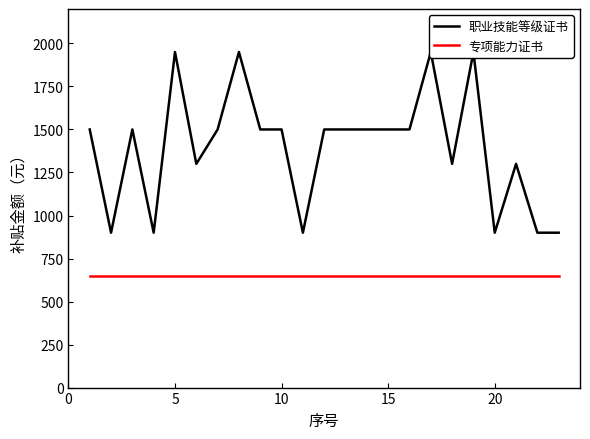

True or false: 职业技能等级证书 has more than 0 points higher than both neighbors.

True